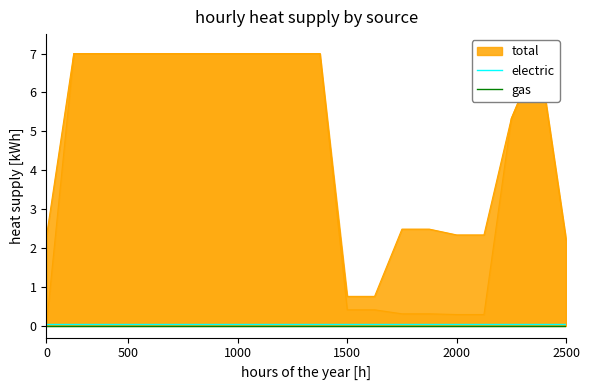

What position from the left is 15?

16